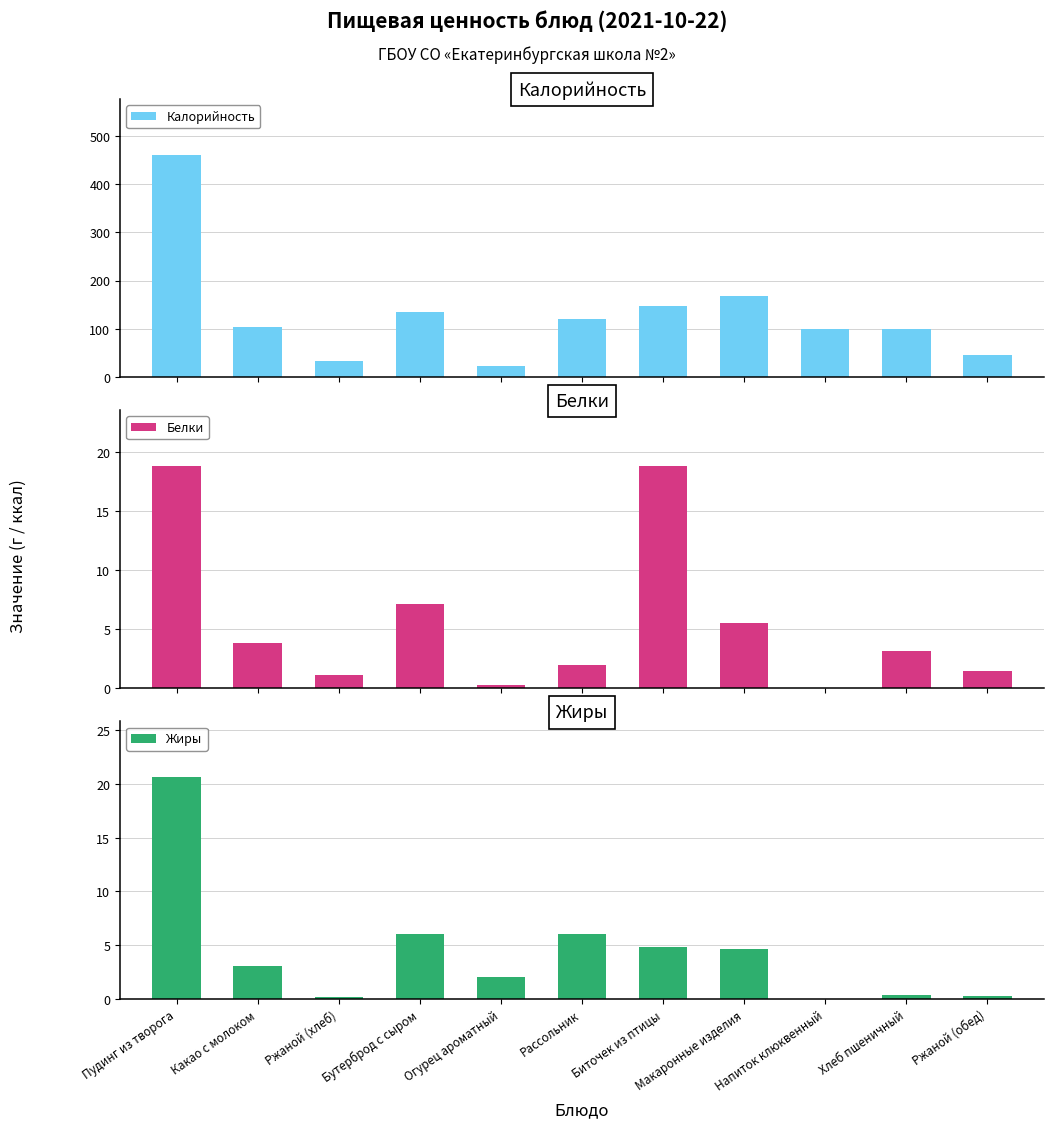

What is the sum of all Жиры values?

48.0